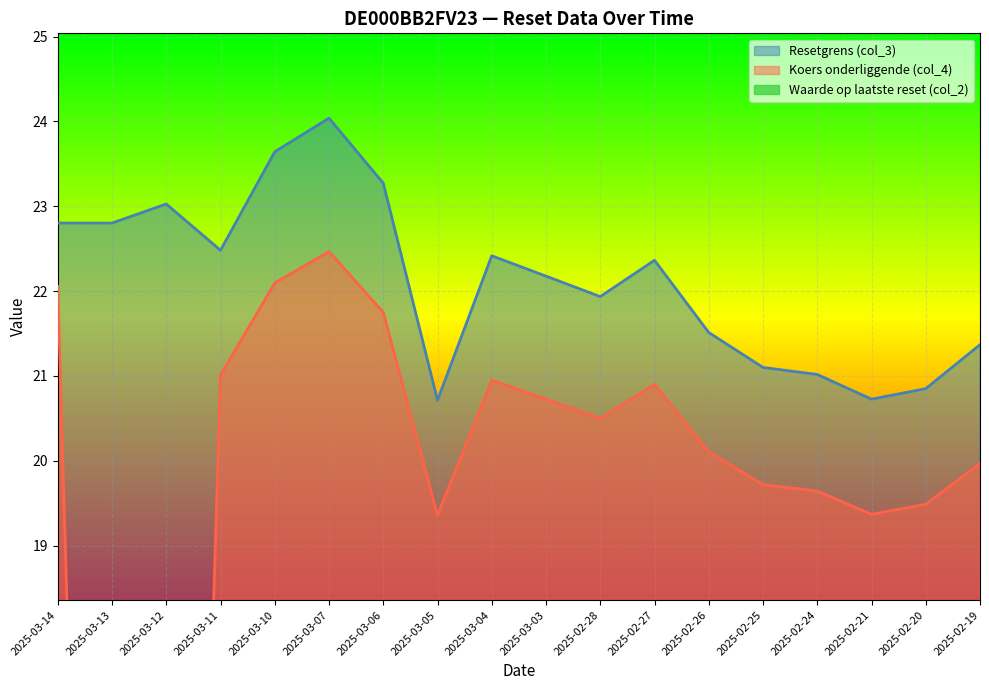

What is the lowest value of the Resetgrens (col_3) series?

20.7